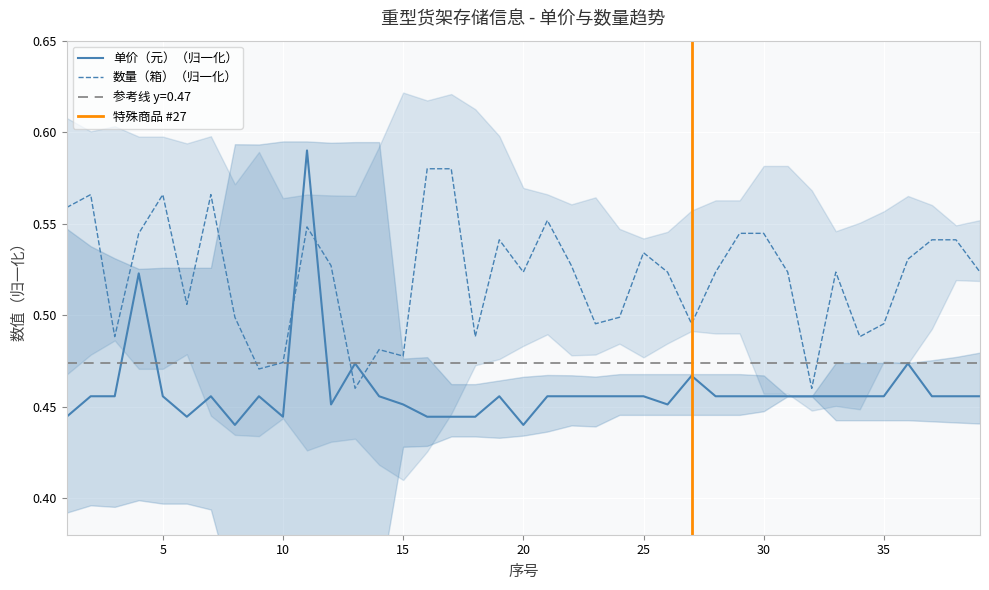

What is the spread (max minus min) of values at 17?

0.1